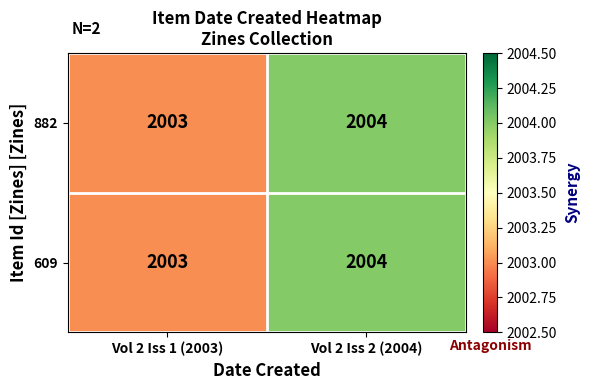

What is the total value across all series at Vol 2 Iss 1 (2003)?

4006